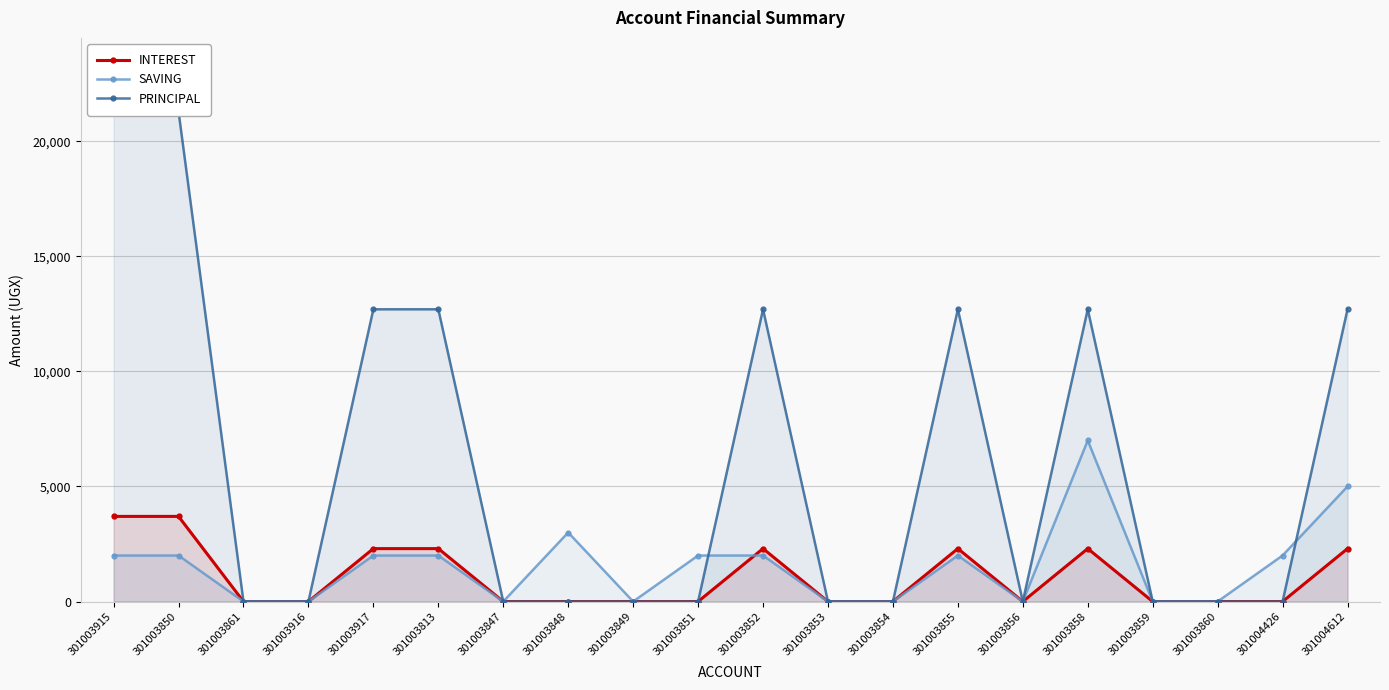

What is the total value across all series at 301003851?

2000